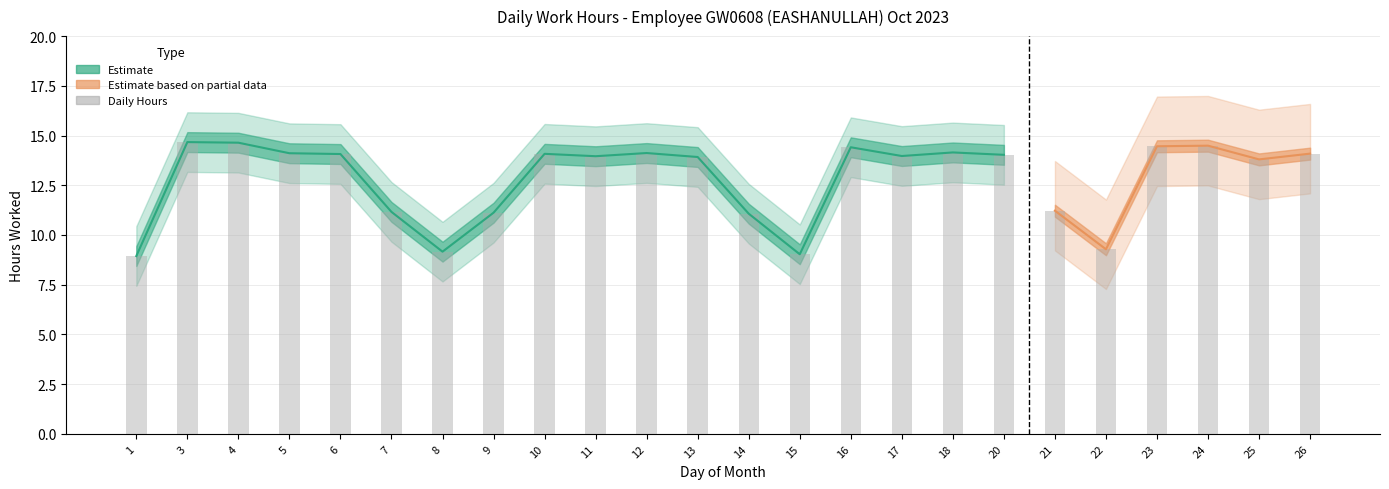

Where is the data nearest to the value 11?

14